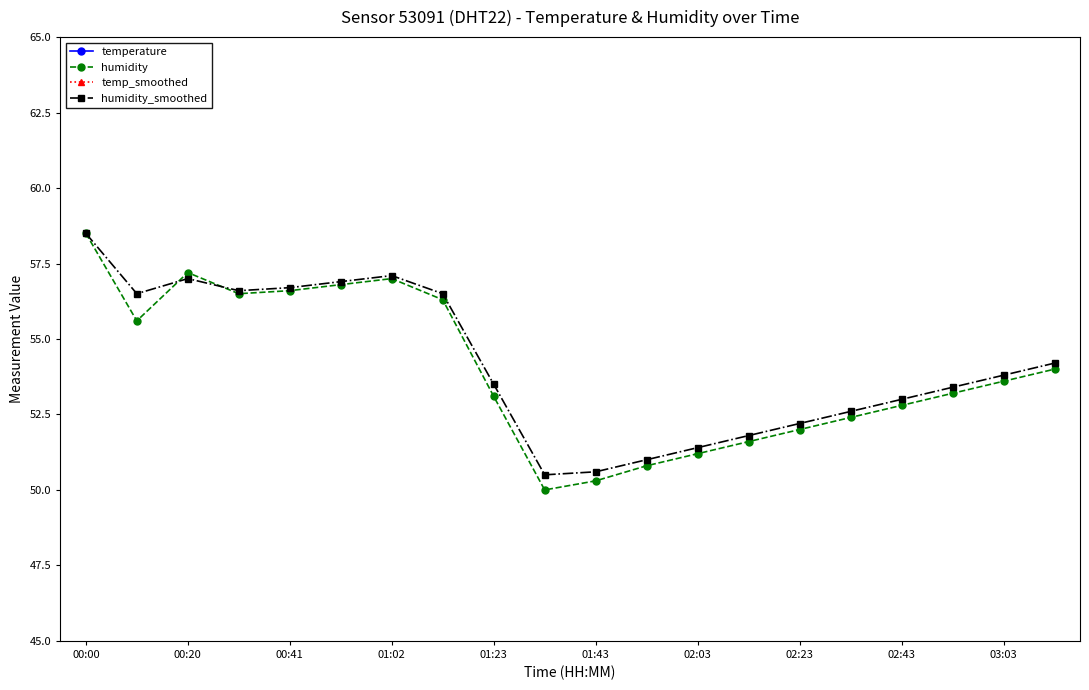

Is it true that humidity_smoothed equals 57.1 at 01:02?

True